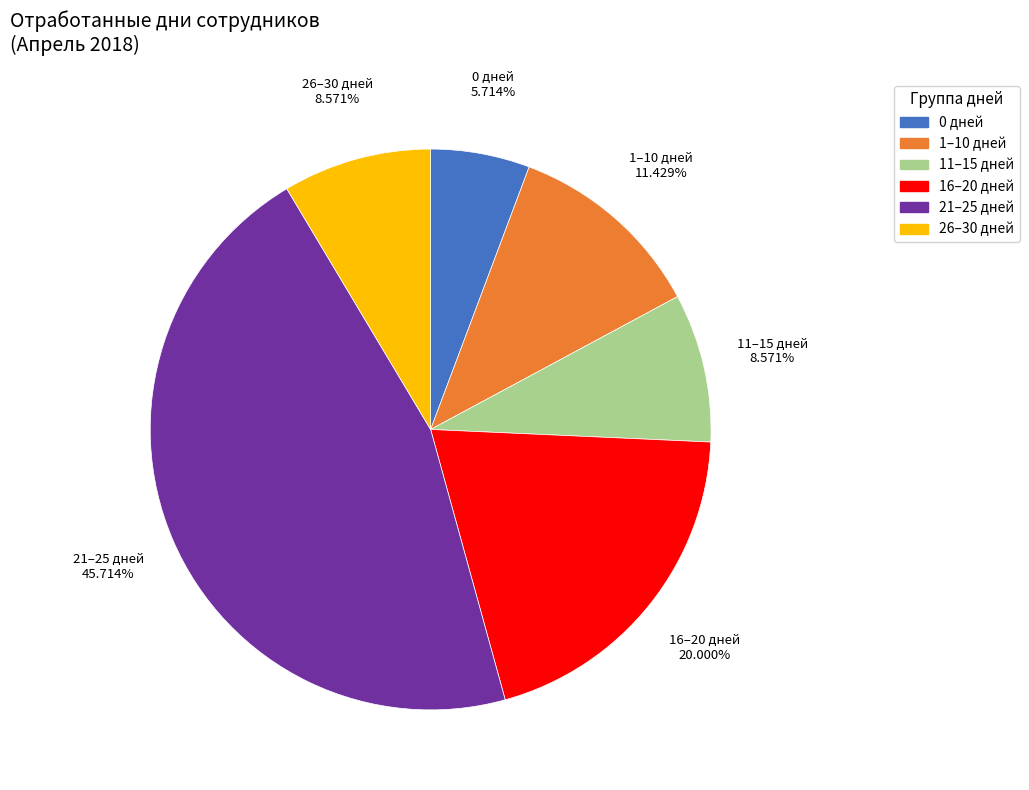

Is there a majority slice in this chart?

No